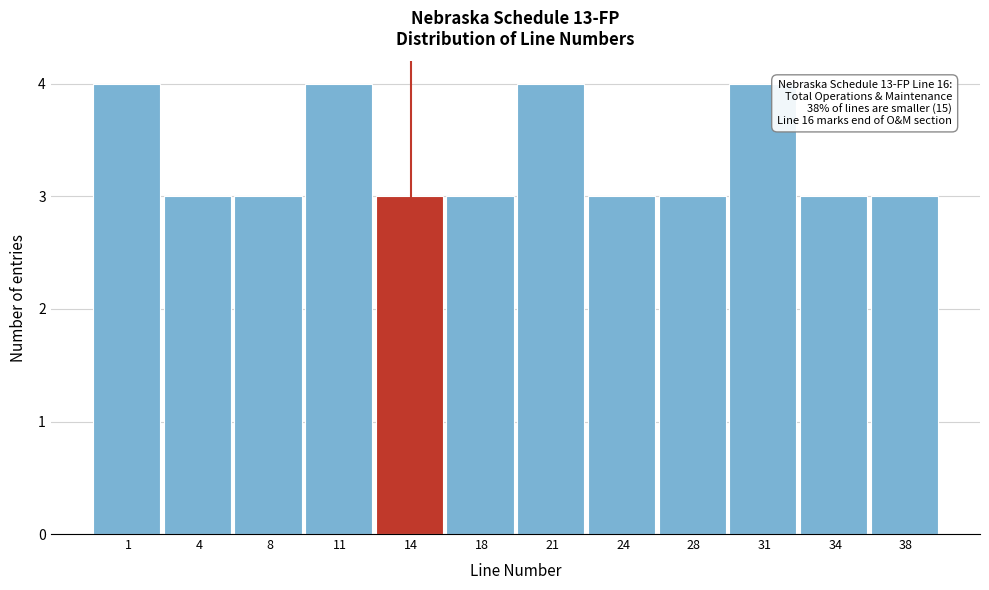

Reading left to right, extract all data points from this chart.

4	3	3	4	3	3	4	3	3	4	3	3